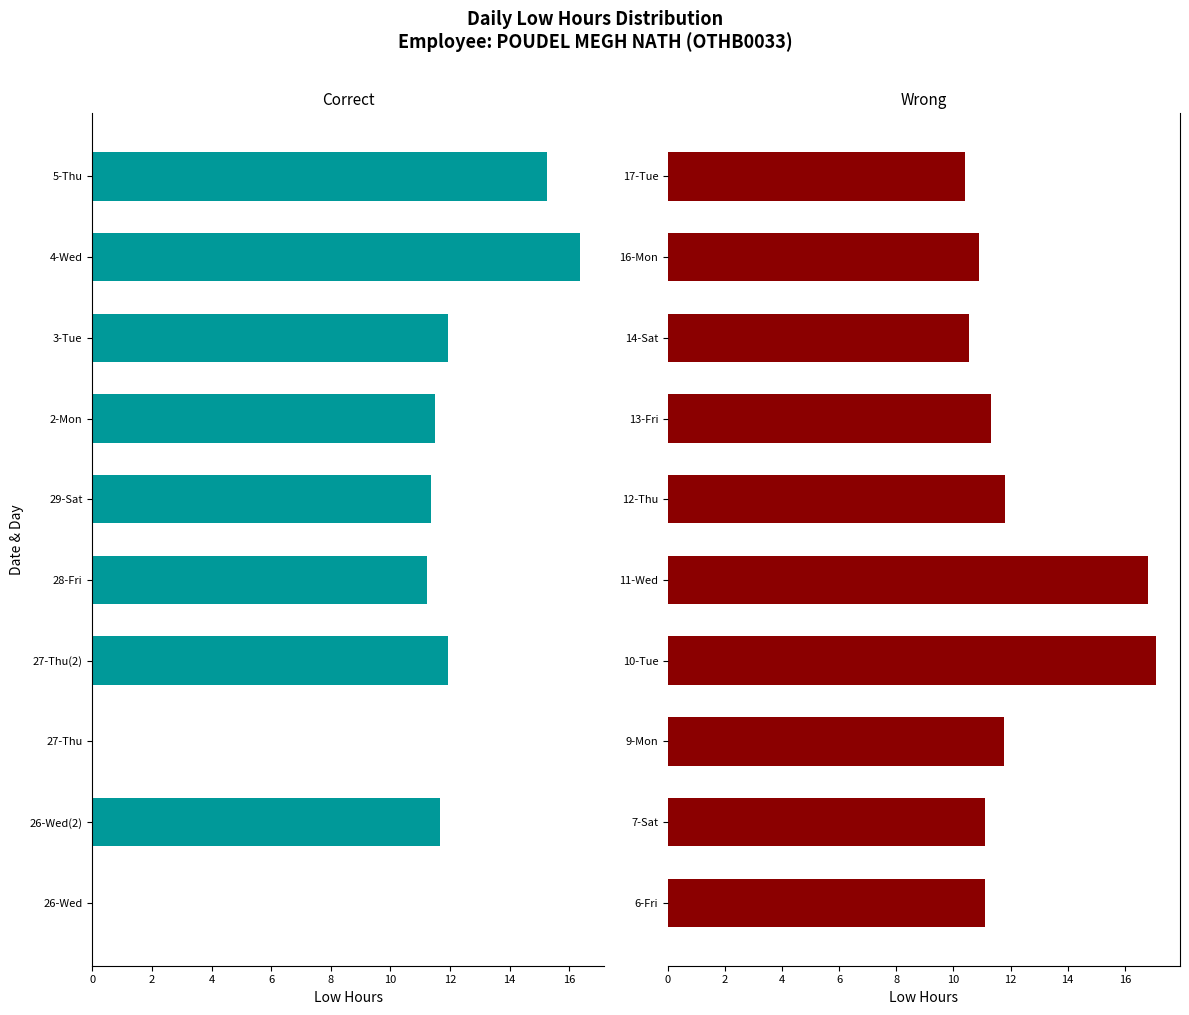

What is the value of the Correct bar at the 8th from the left?

-11.9